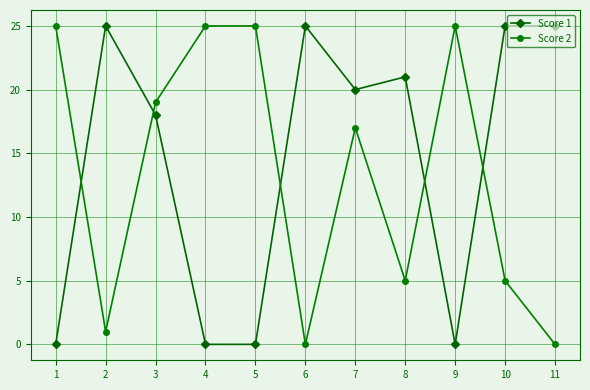

At which category does Score 2 reach its first local valley?

2